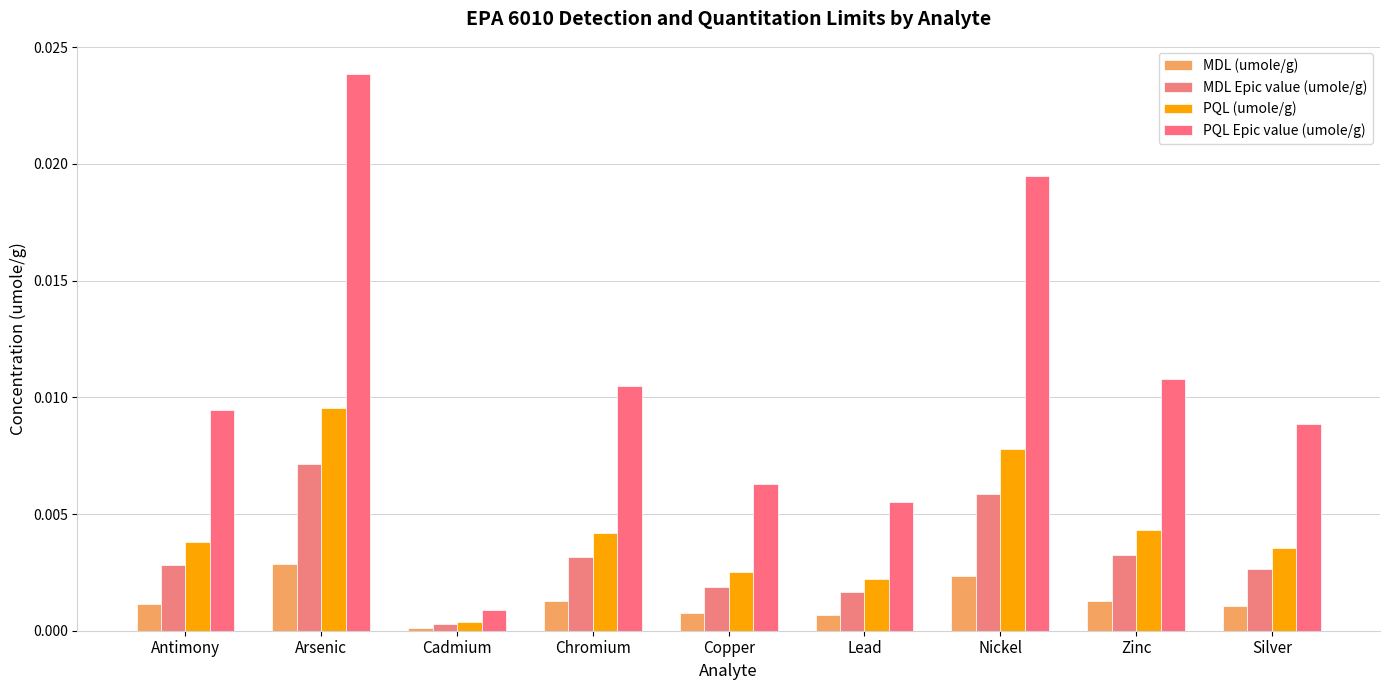

Count the number of data series in this chart.

4